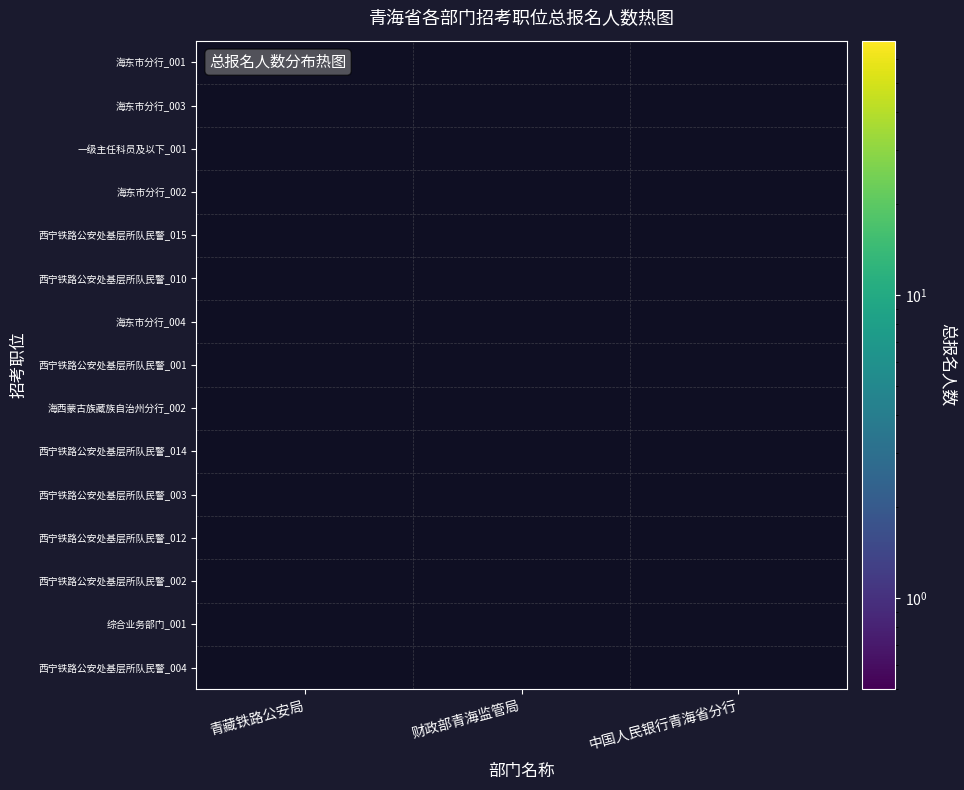

What is the minimum value shown in the chart?

9.0